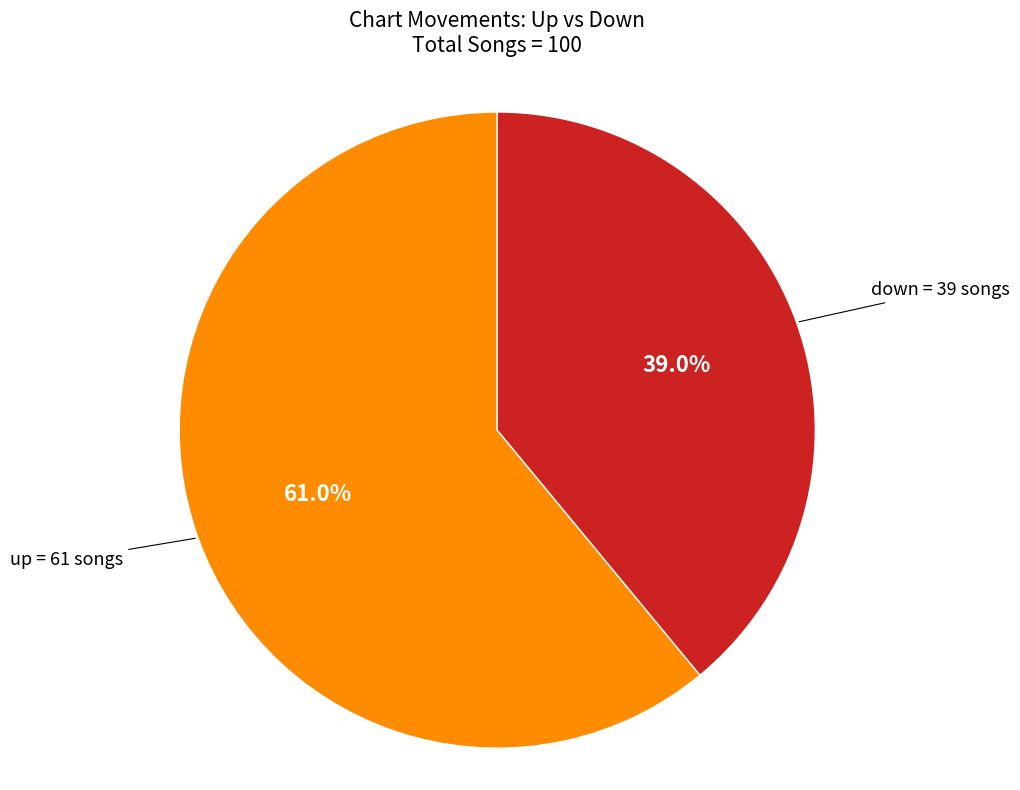

Approximately how many times larger is the value at down compared to up?

0.6